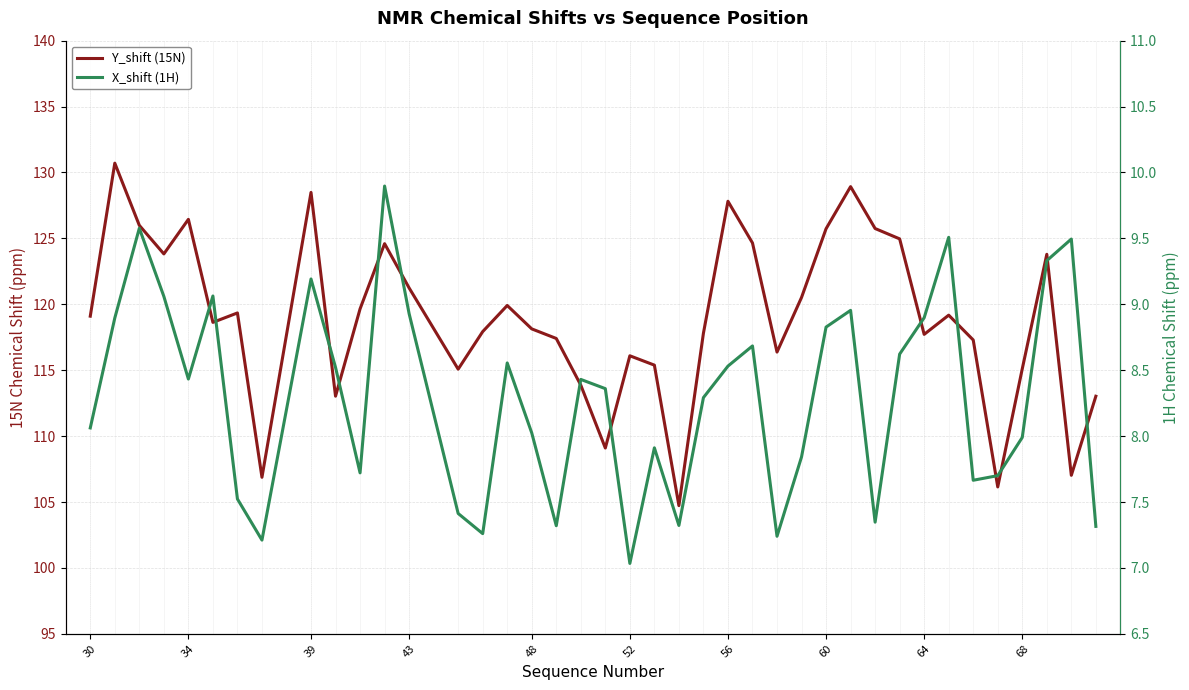

True or false: X_shift (1H) and Y_shift (15N) cross at least once.

False